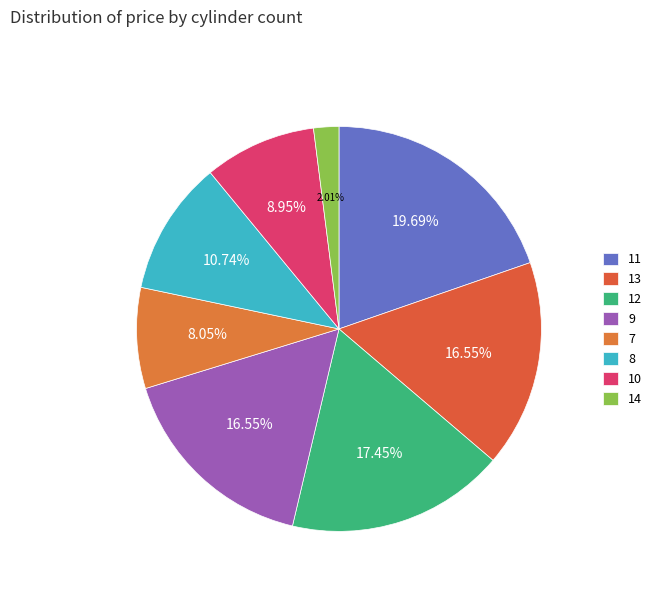

What percentage is the 12 slice, to the nearest percent?

17%